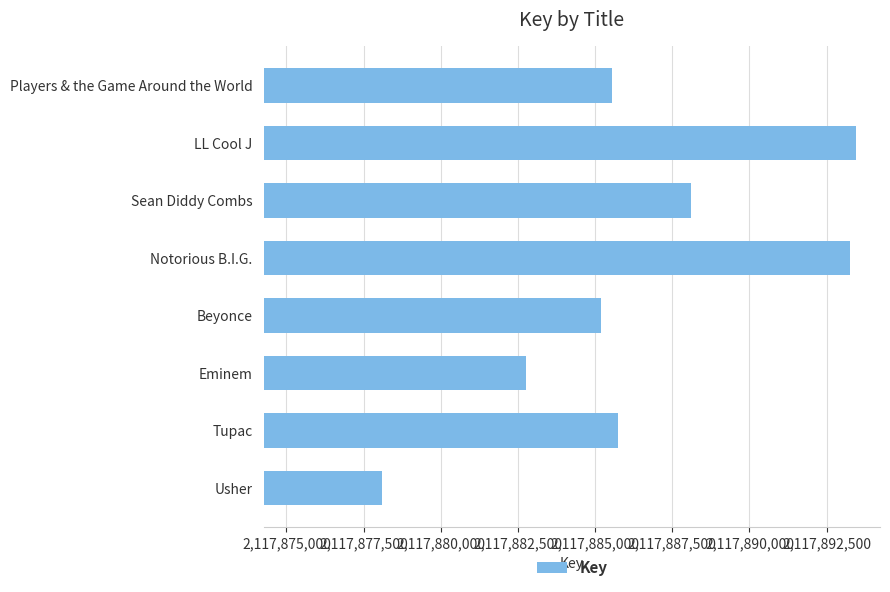

Which has a higher value, LL Cool J or Players & the Game Around the World?

LL Cool J